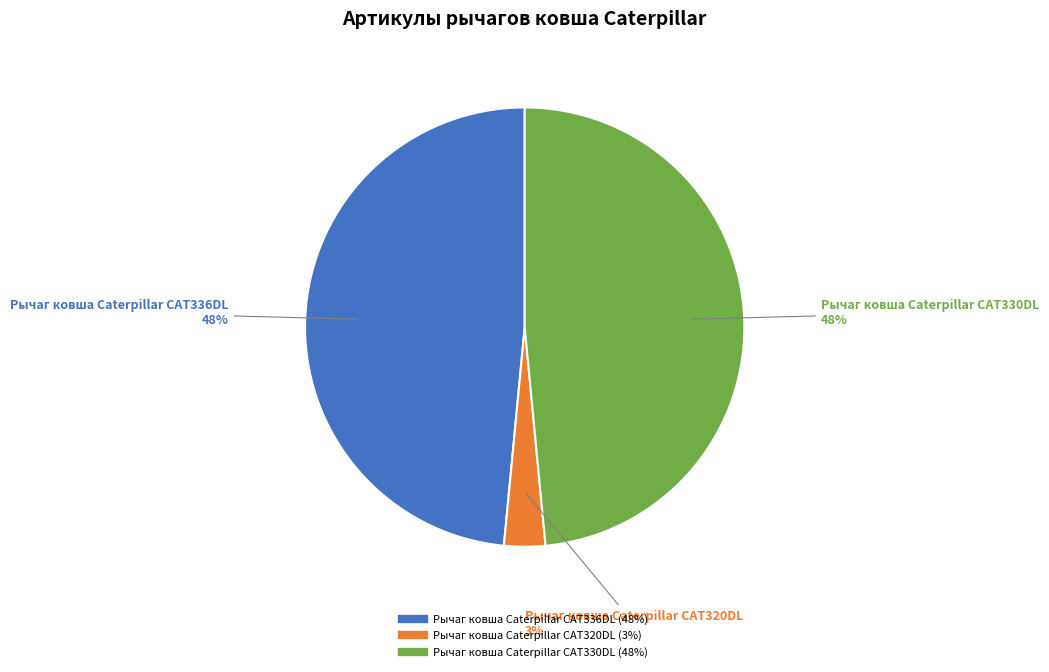

Combined, do Рычаг ковша Caterpillar CAT336DL and Рычаг ковша Caterpillar CAT320DL account for over 50%?

Yes